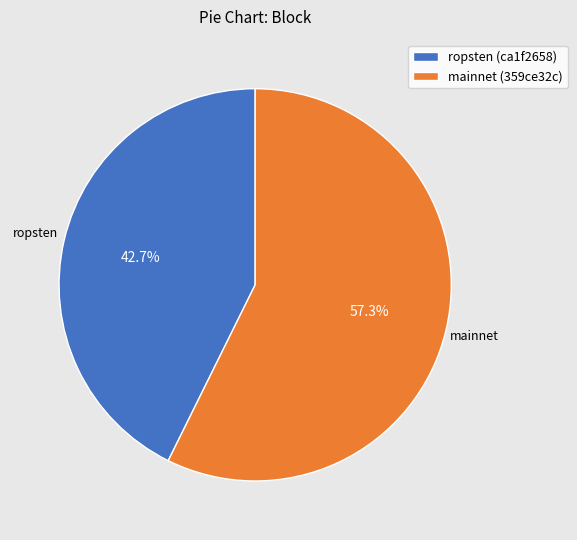

What is the largest slice in the pie chart?

mainnet (359ce32c)